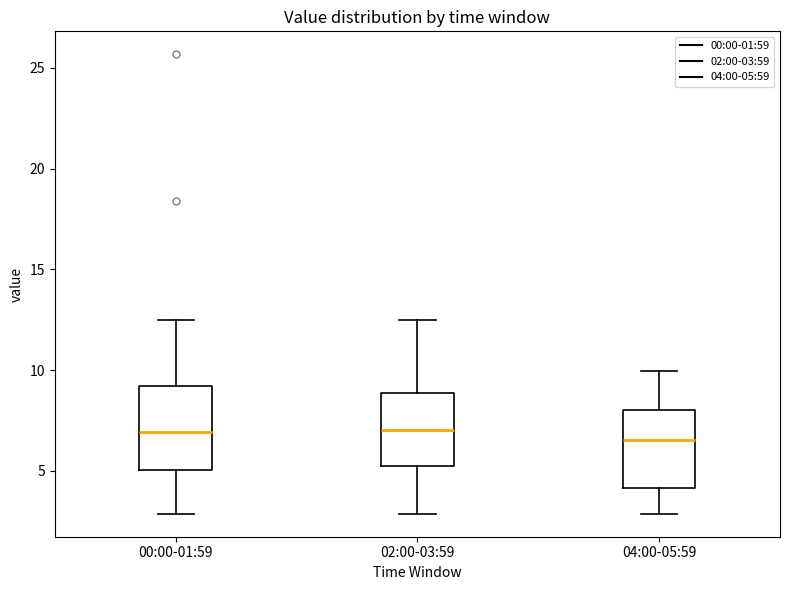

Where is the upper edge of the box for 00:00-01:59 on the y-axis? The values are not printed on the chart, so give them approximately, as read against the axis.

9.0